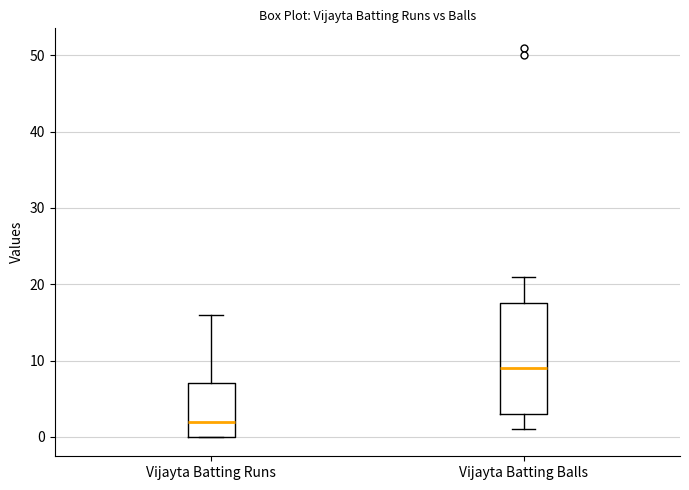

Where does the lower whisker of the box for Vijayta Batting Balls end on the y-axis? The values are not printed on the chart, so give them approximately, as read against the axis.

1